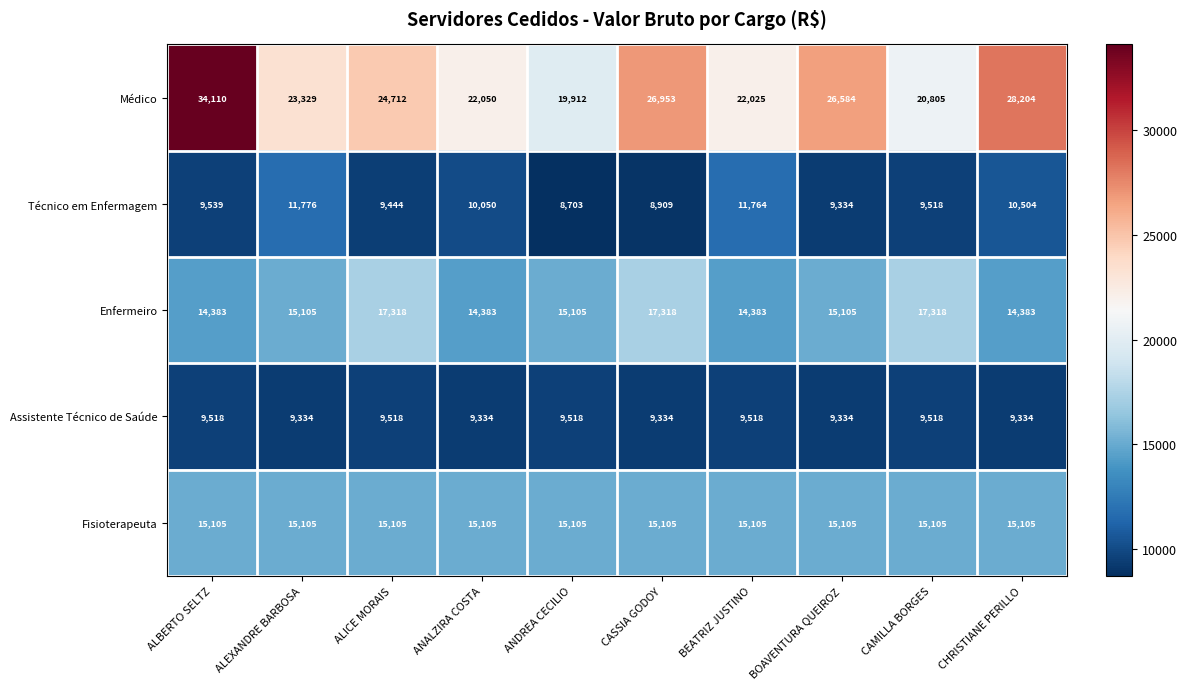

What is the approximate value of Médico at ALEXANDRE BARBOSA, to the nearest 50?

23350